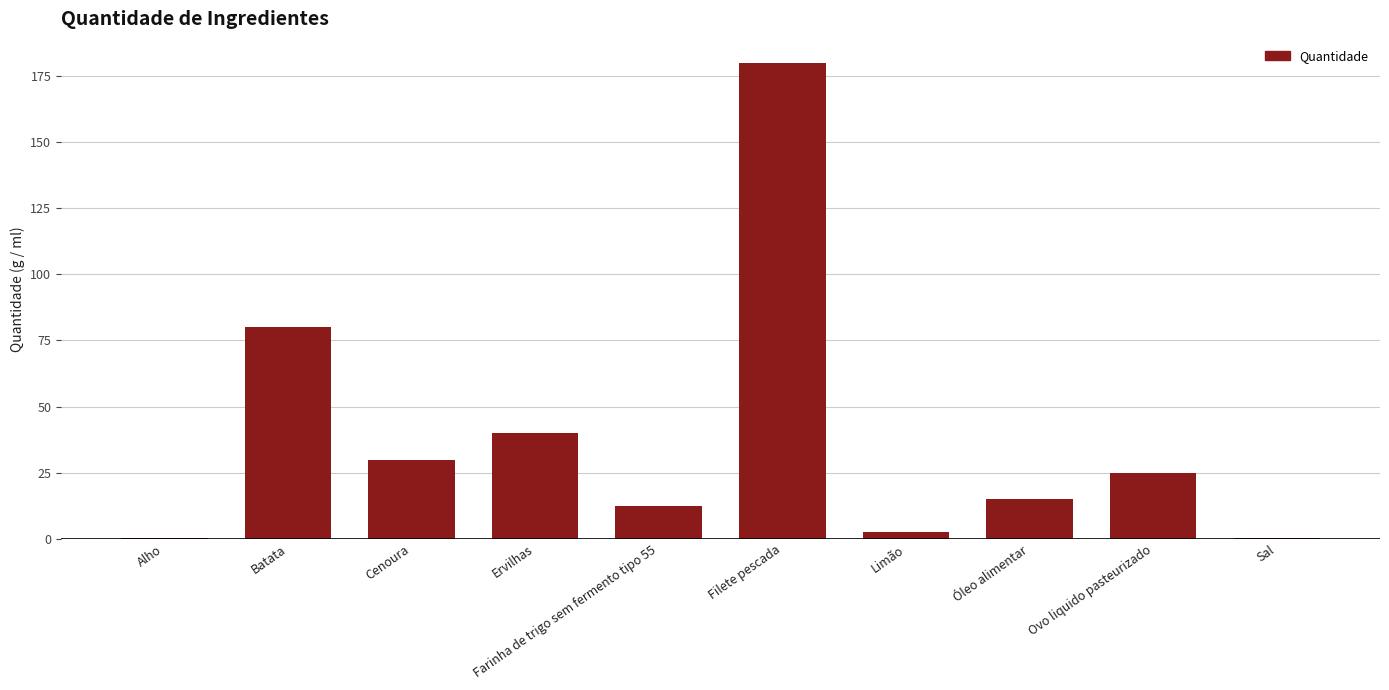

Where is the data nearest to the value 90?

Batata